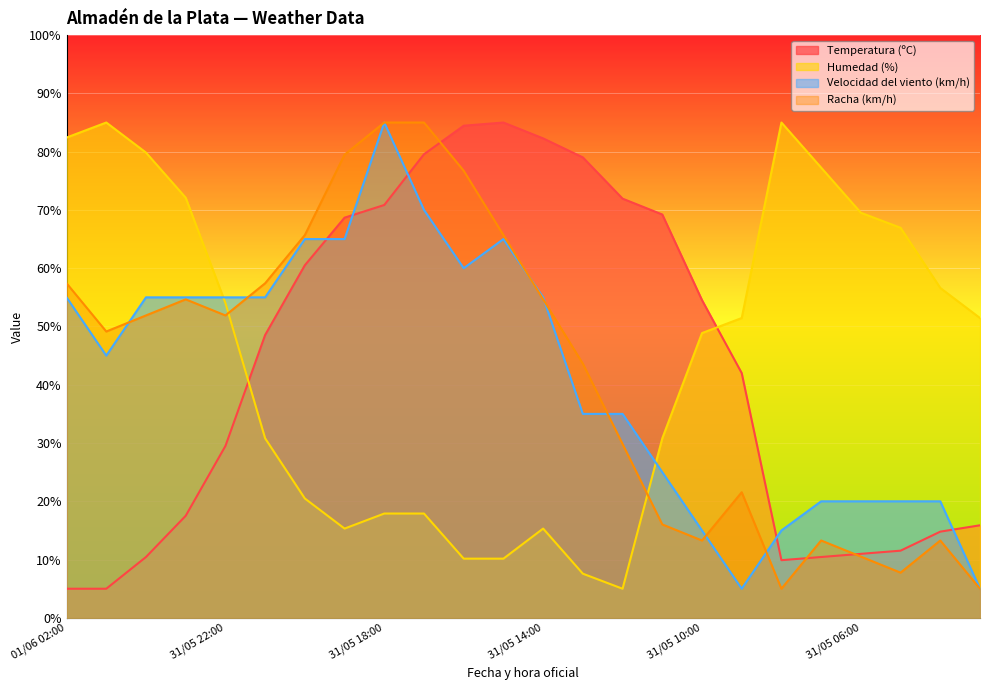

Read the Velocidad del viento (km/h) value at 31/05 06:00.

20.0